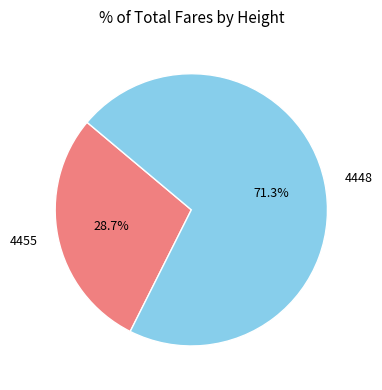

Is there a majority slice in this chart?

Yes